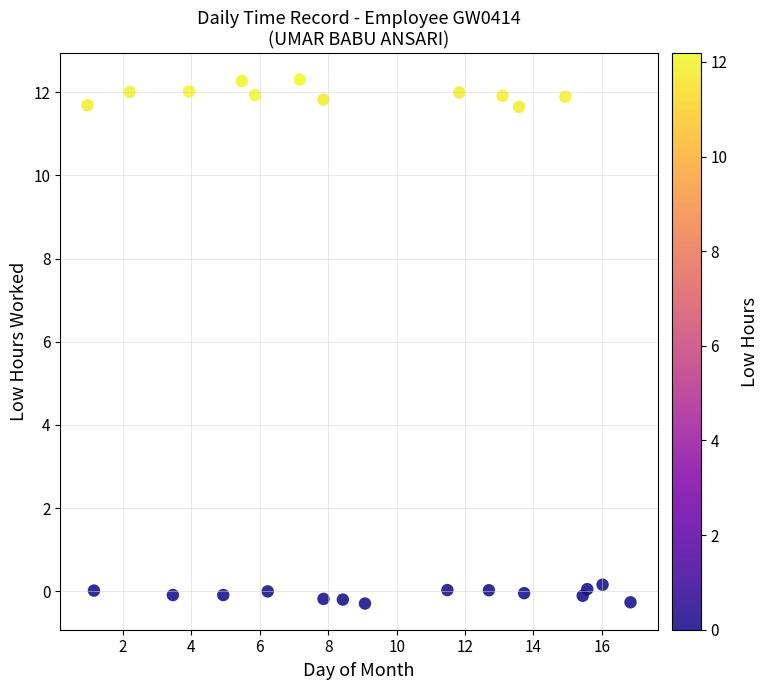

What is the range of Y values (max minus min)?

12.6